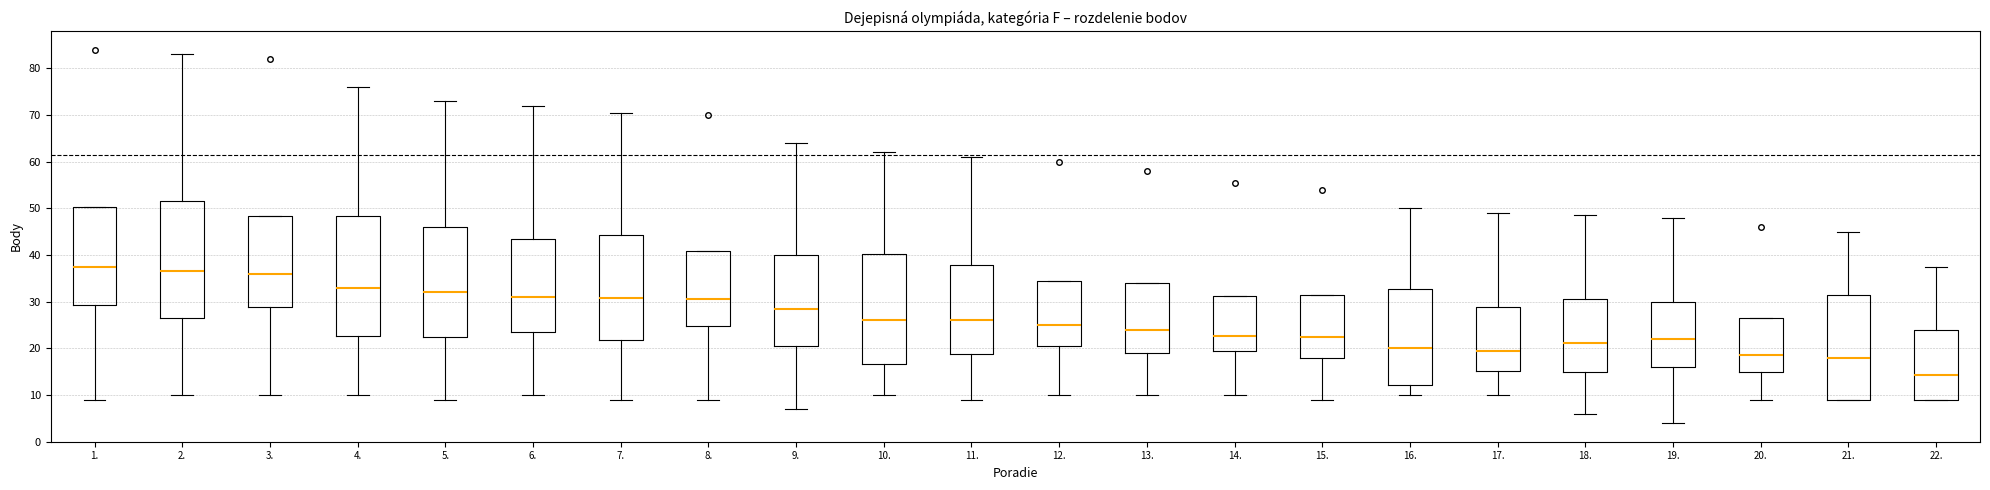

Where does the median line of the box at x = 13. sit on the y-axis? The values are not printed on the chart, so give them approximately, as read against the axis.

24